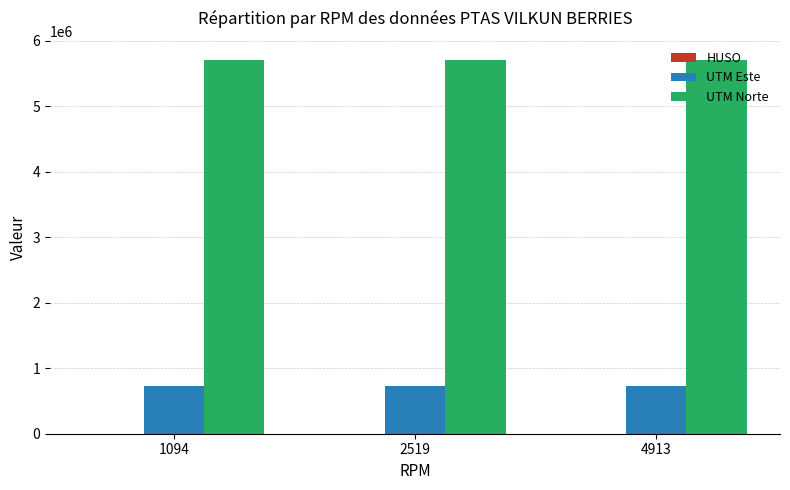

The value of UTM Norte at 2519 is 1863403. True or false?

False